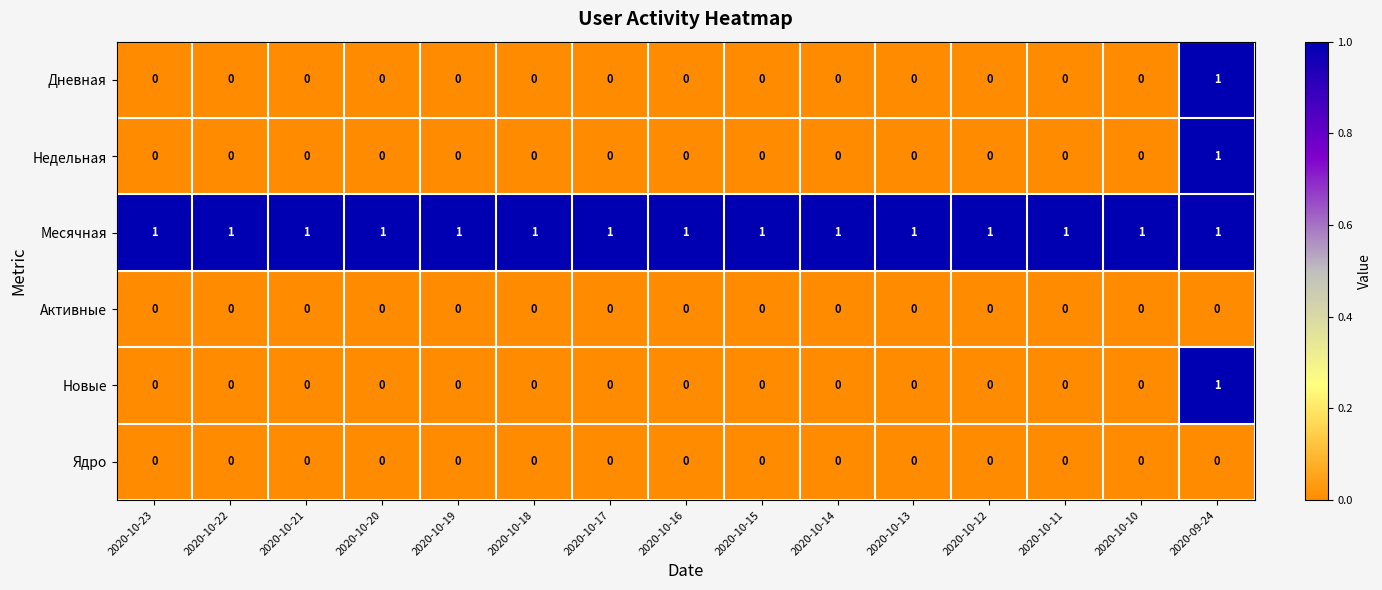

At which label does Дневная reach its peak?

2020-09-24